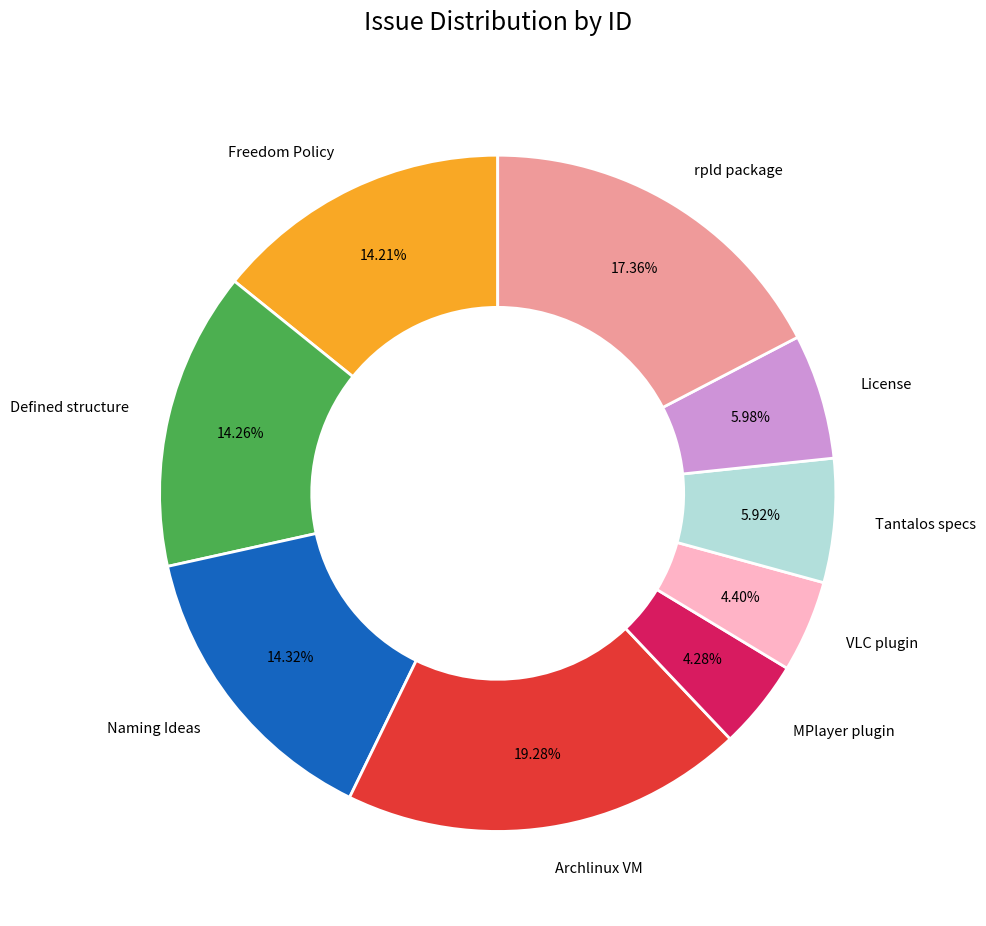

Does any single category account for the majority?

No